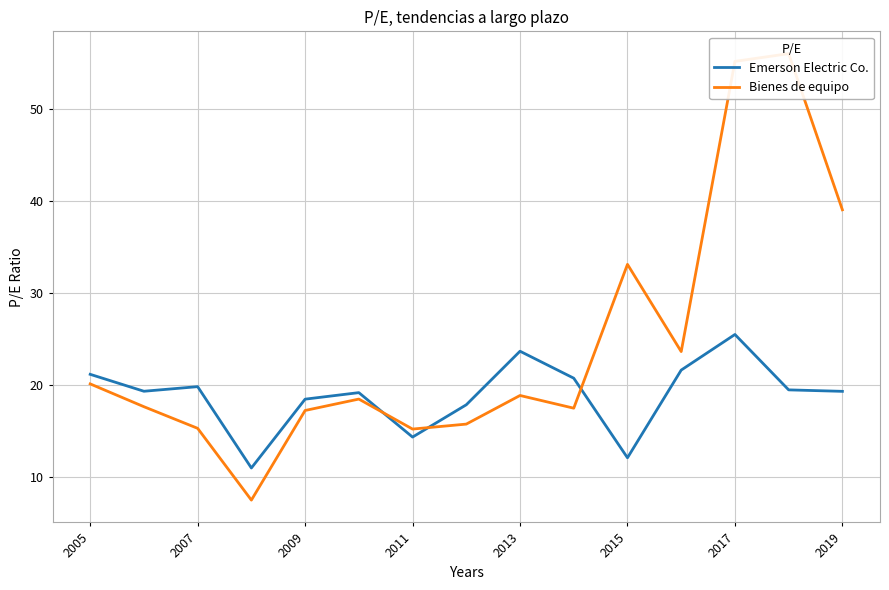

How many times do Emerson Electric Co. and Bienes de equipo cross each other?

3